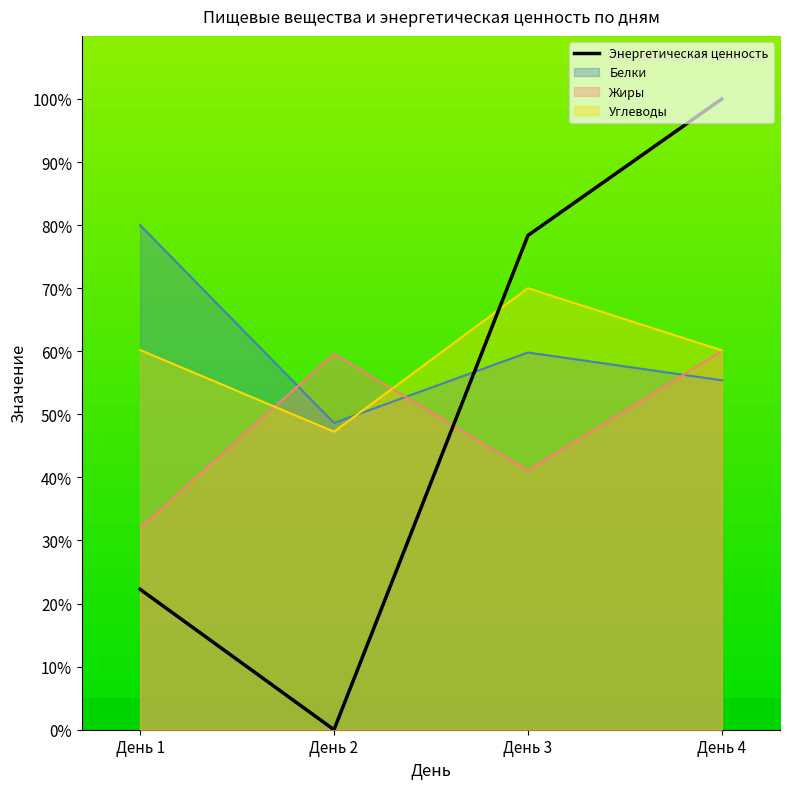

True or false: Энергетическая ценность and Белки cross at least once.

True